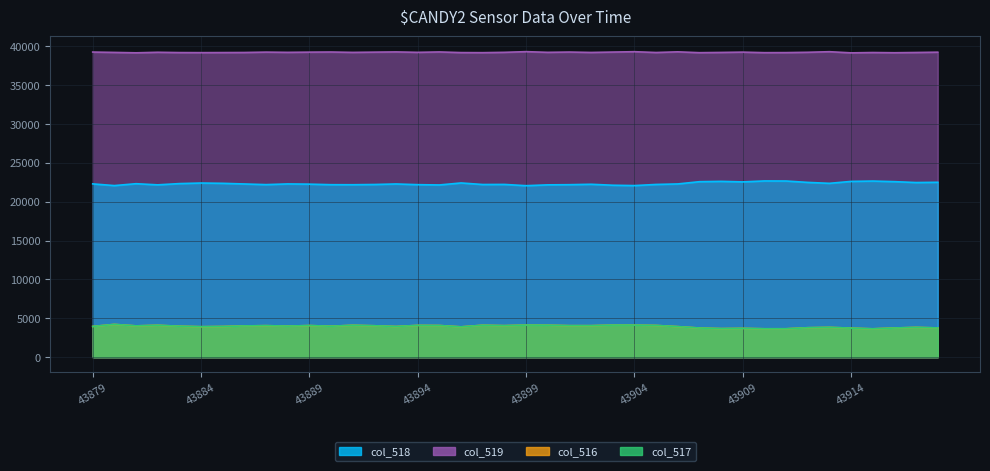

What is the sum of all col_519 values?

1569653